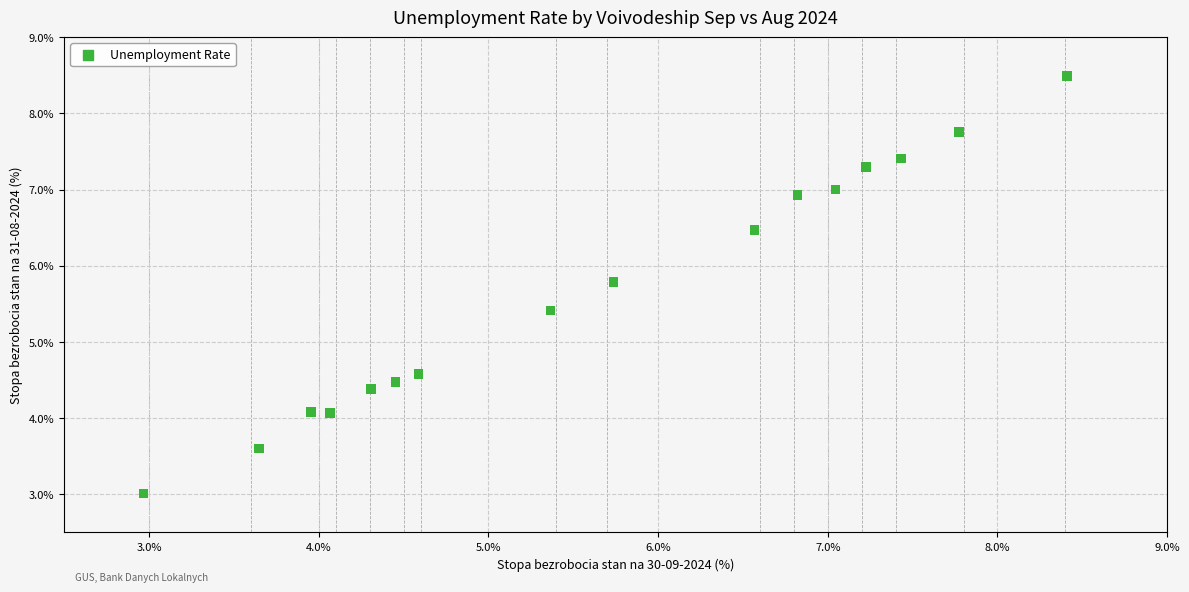

What is the range of Y values (max minus min)?

5.5